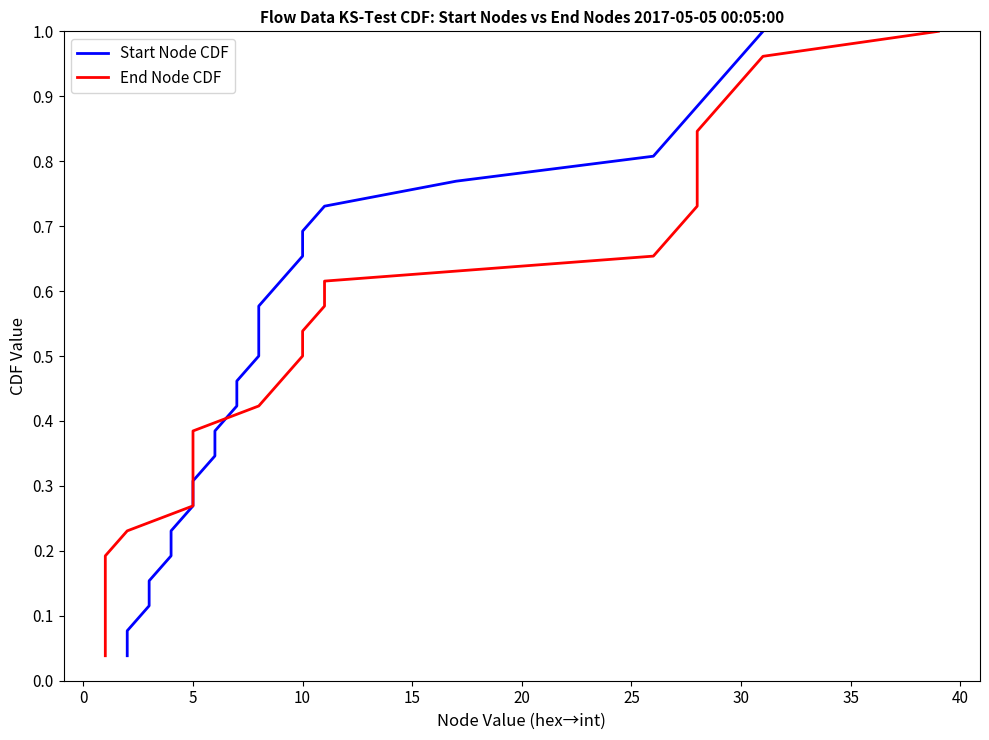

The value of Start Node CDF at 10 is 0.9. True or false?

False